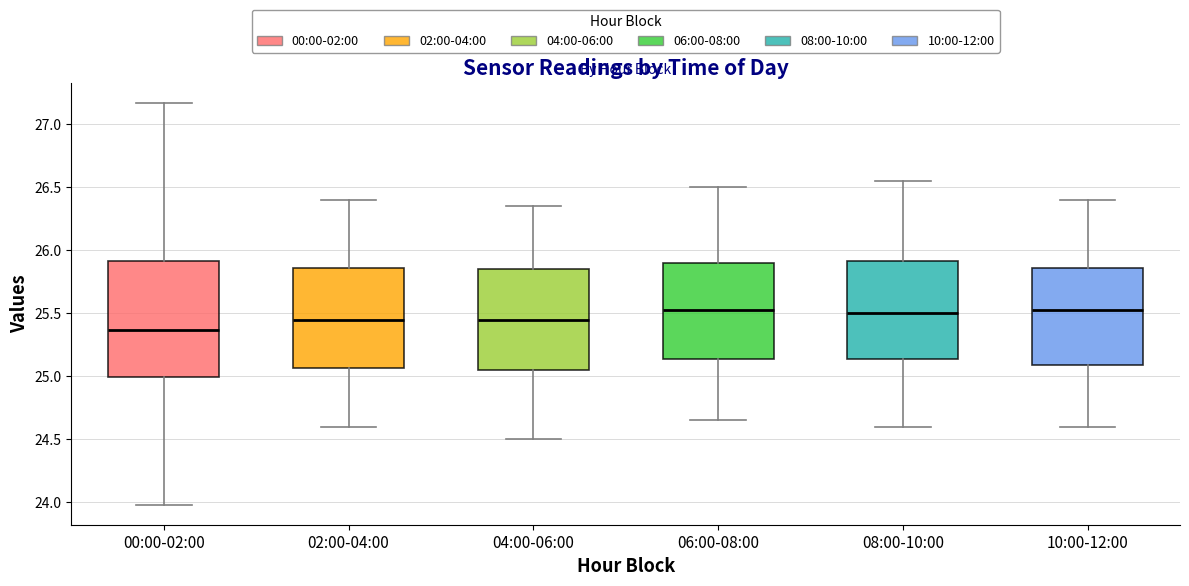

Reading left to right, read every box against the y-axis: the position of its median line, the range the box covers, and the ends of its whiskers. The values are not printed on the chart, so give them approximately, as read against the axis.

00:00-02:00: median 25.35, box 25.00 to 25.90, whiskers 24.00 to 27.15
02:00-04:00: median 25.45, box 25.05 to 25.85, whiskers 24.60 to 26.40
04:00-06:00: median 25.45, box 25.05 to 25.85, whiskers 24.50 to 26.35
06:00-08:00: median 25.55, box 25.15 to 25.90, whiskers 24.65 to 26.50
08:00-10:00: median 25.50, box 25.15 to 25.90, whiskers 24.60 to 26.55
10:00-12:00: median 25.55, box 25.10 to 25.85, whiskers 24.60 to 26.40